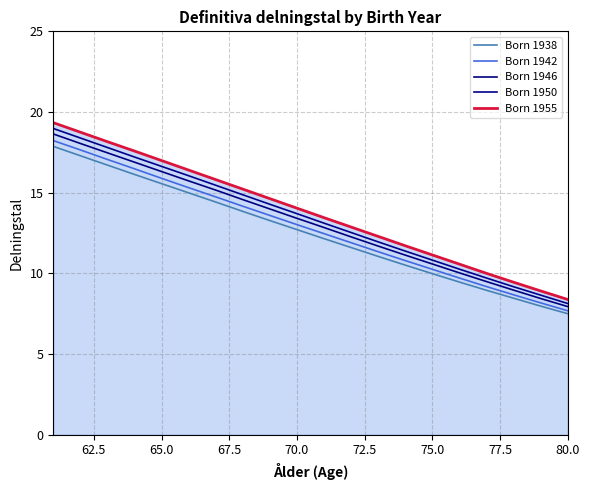

How many lines are shown in the chart?

5